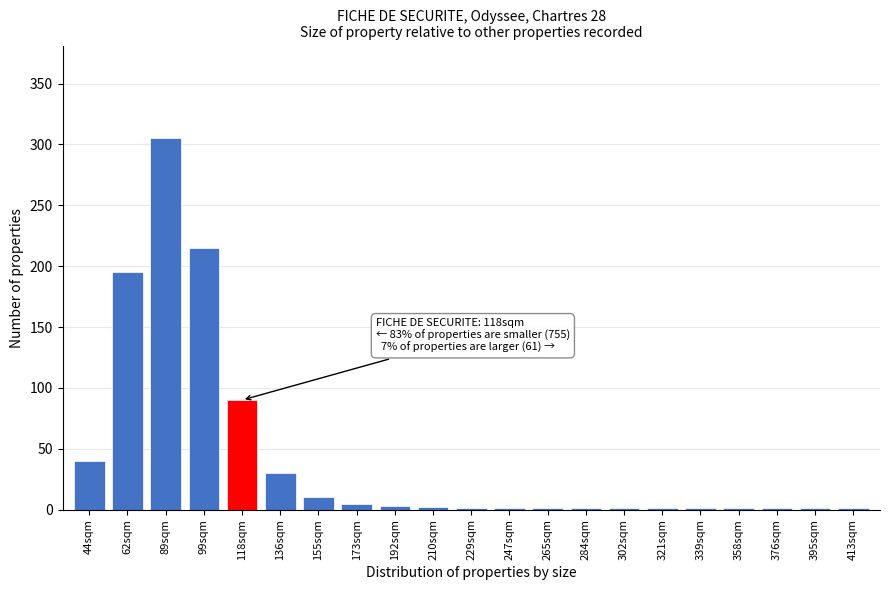

The chart shows a value of 1 at 284sqm. True or false?

True